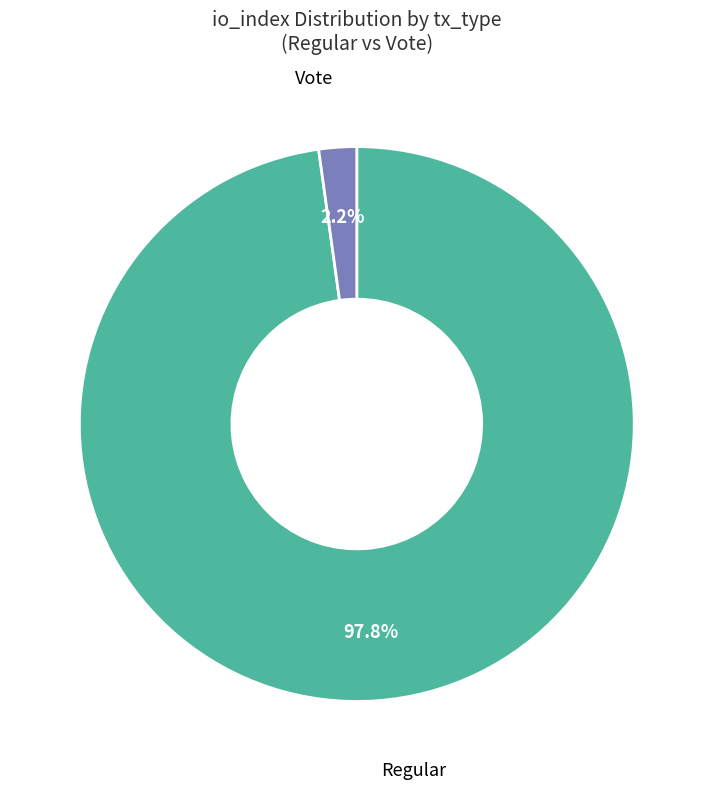

How much of the chart is everything except Regular?

2.2%